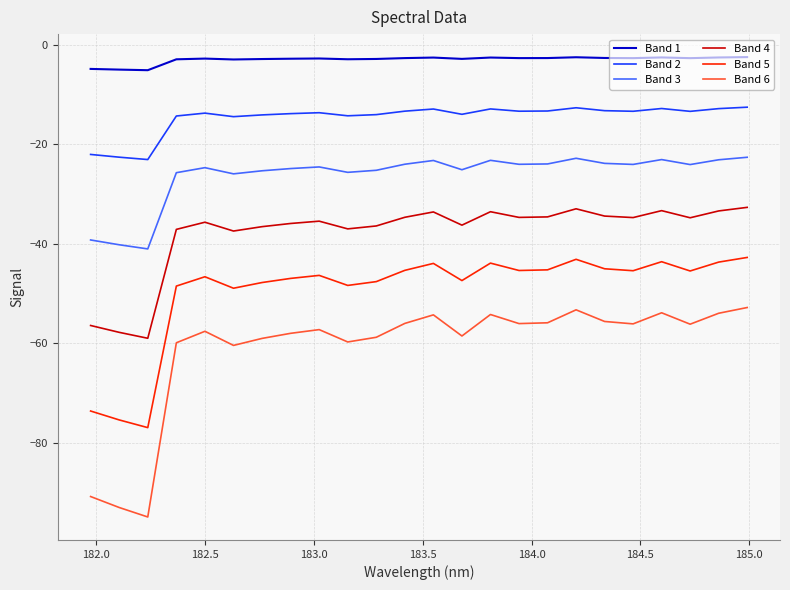

Which series has the largest total across all categories?

Band 1